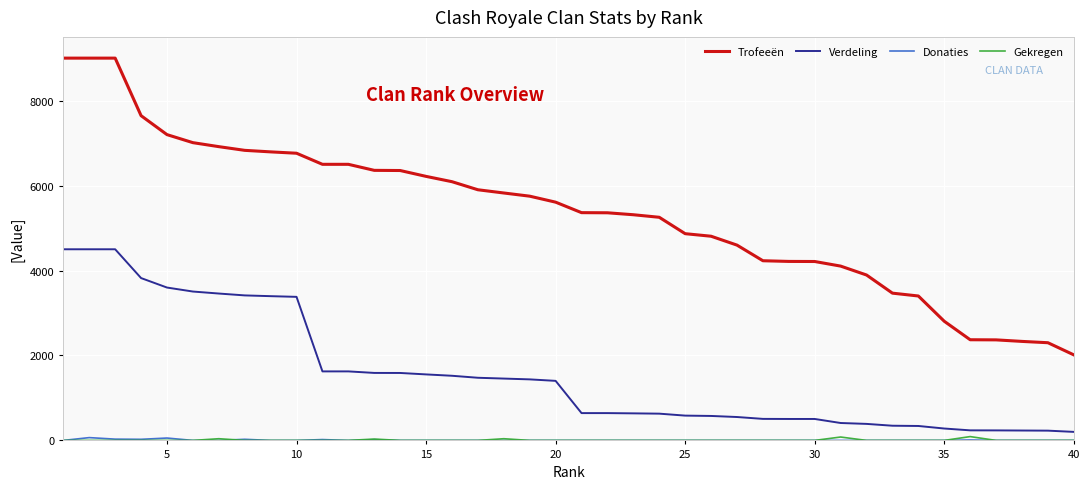

What is the sum of all Verdeling values?

62030